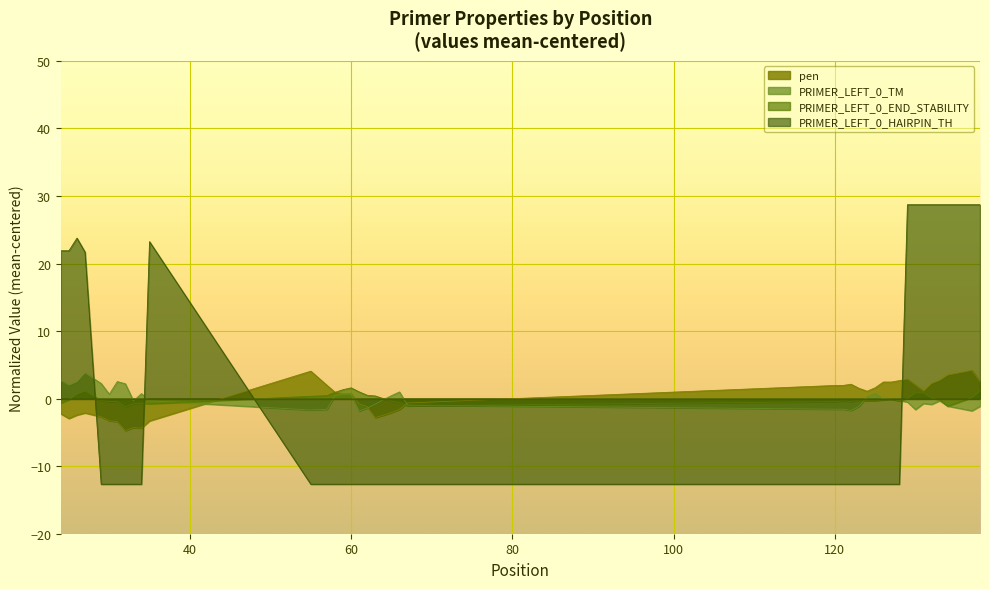

What is the difference between the maximum and minimum values in the PRIMER_LEFT_0_HAIRPIN_TH series?

41.4